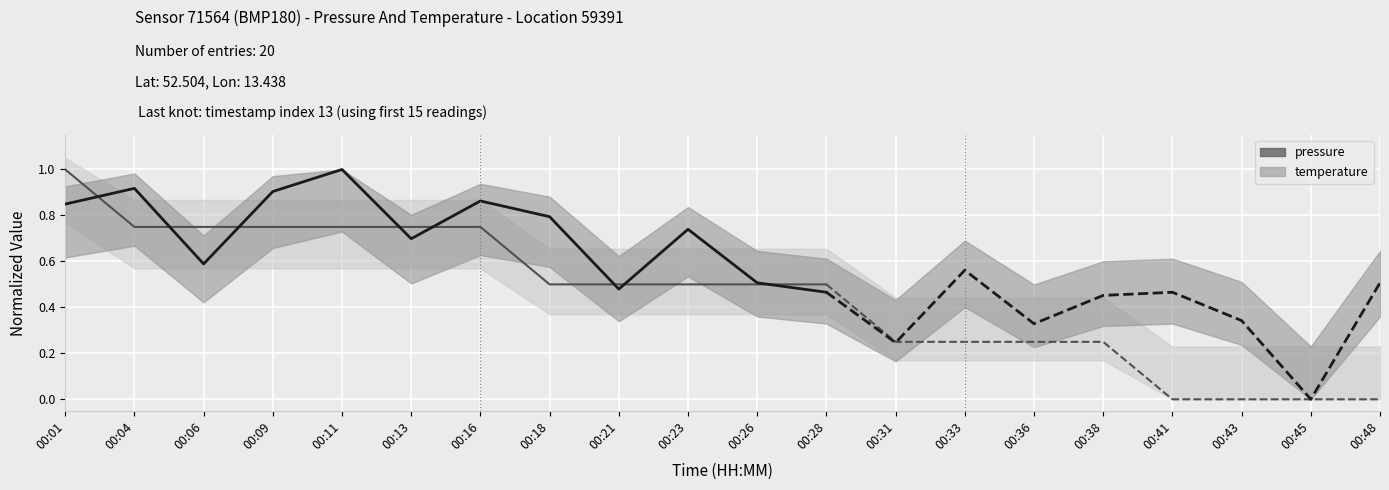

Between 00:16 and 00:18, which series saw the biggest shift?

temperature